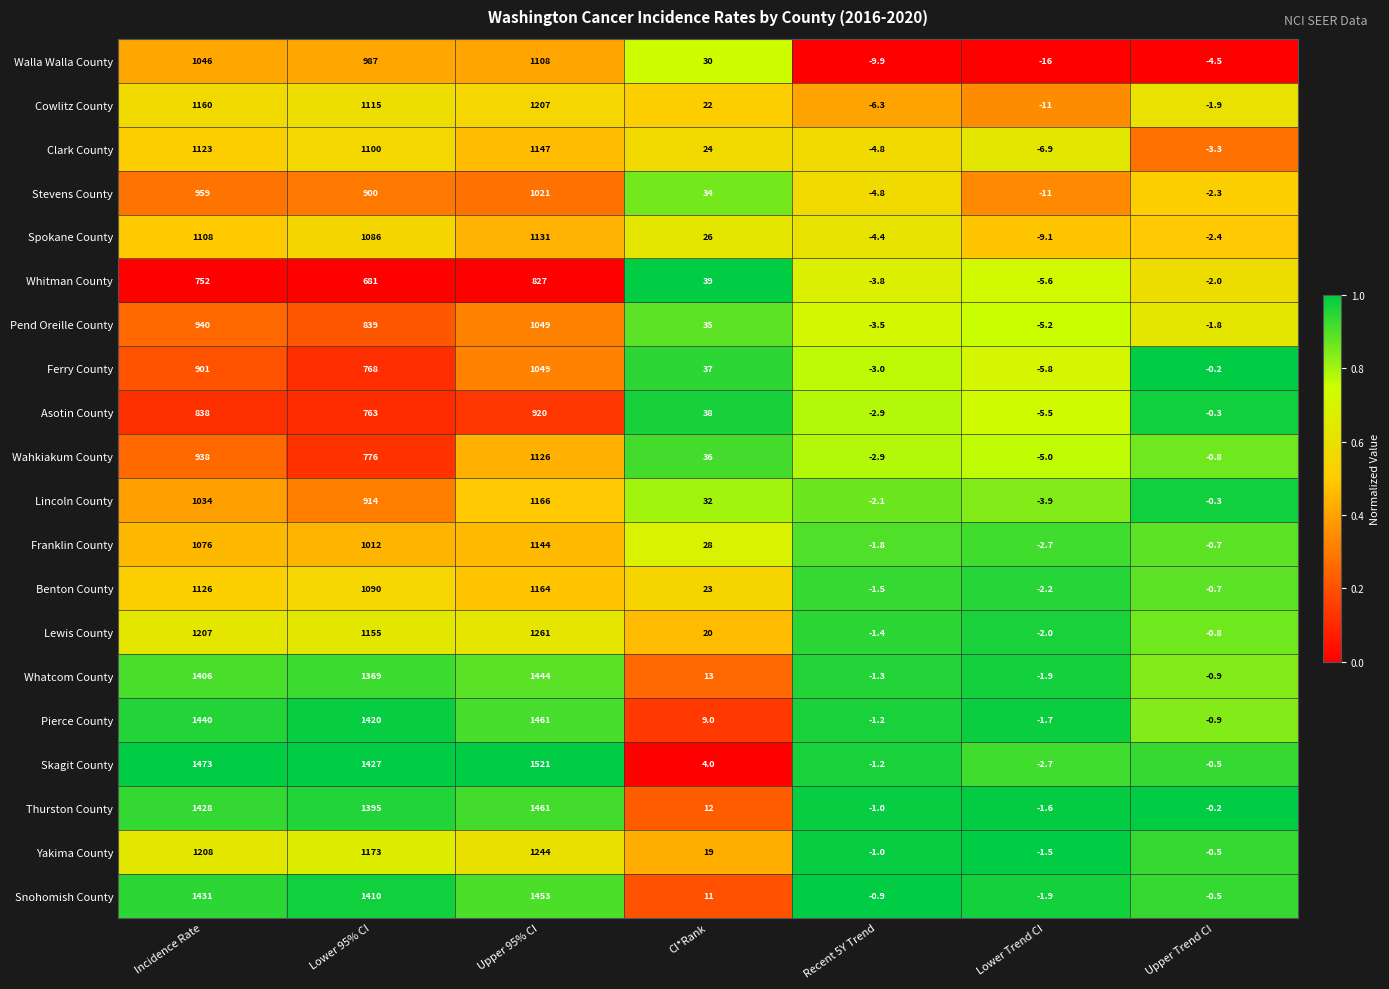

At which label is Ferry County closest to 521?

Lower 95% CI